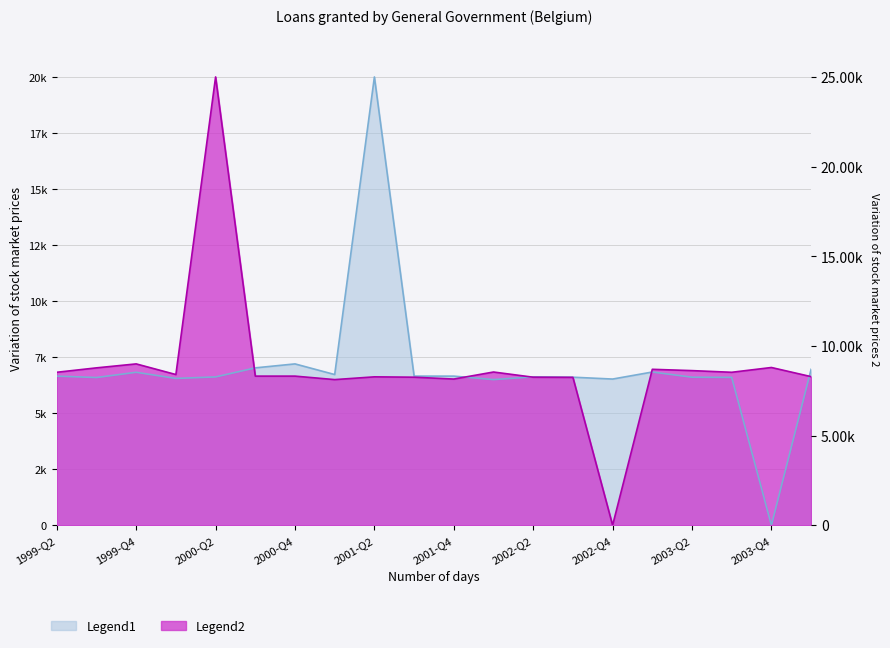

What is the sum of the Legend1 values at 2000-Q3 and 2004-Q1?

13978.3